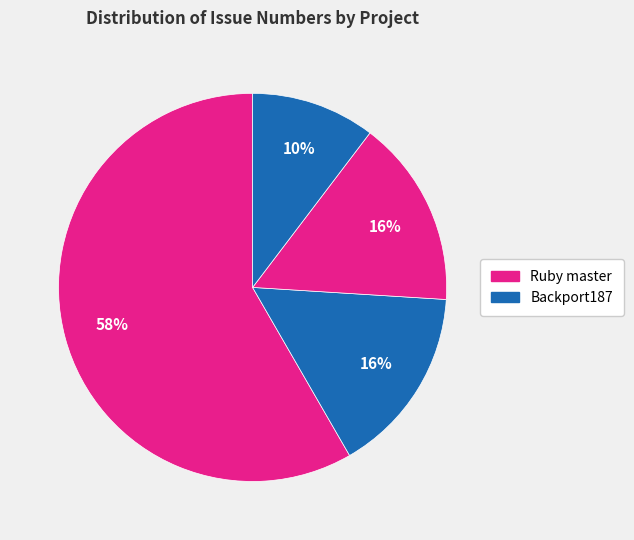

Which slice is the largest?

Ruby master (17348)